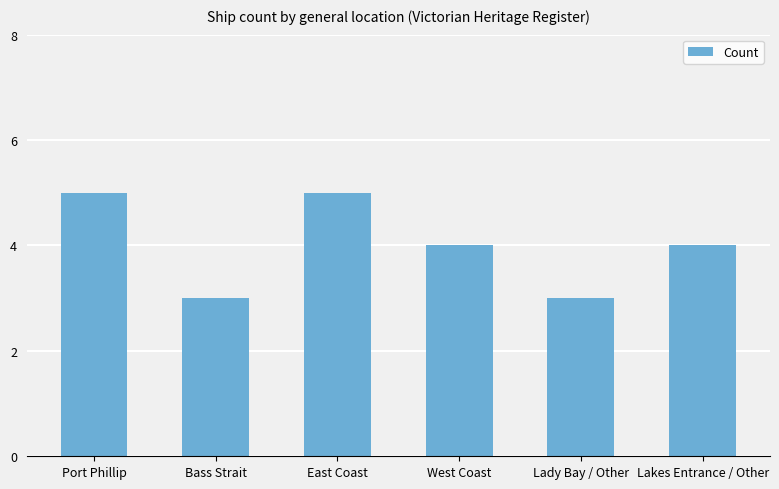

True or false: the data shows 4 at Lakes Entrance / Other.

True